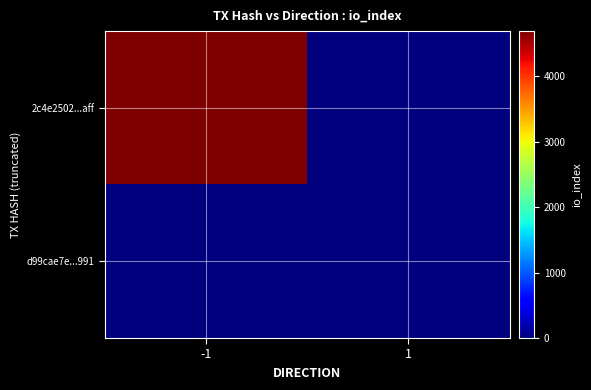

Which label corresponds to the smallest value in the chart?

1